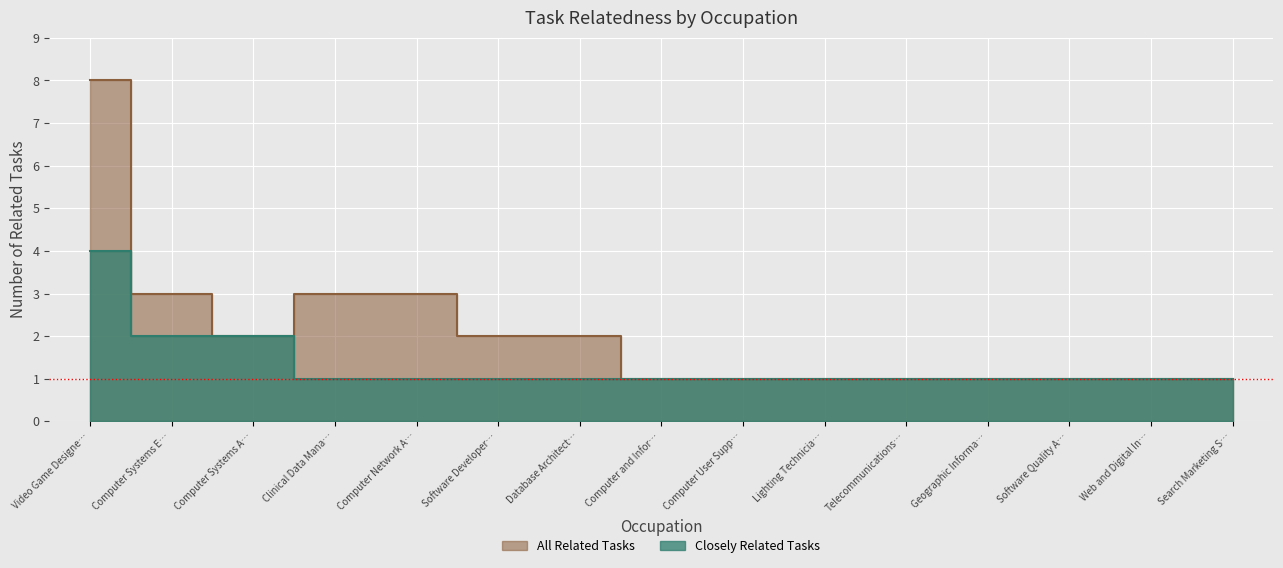

List the series in order of their peak value, highest first.

All Related Tasks, Closely Related Tasks